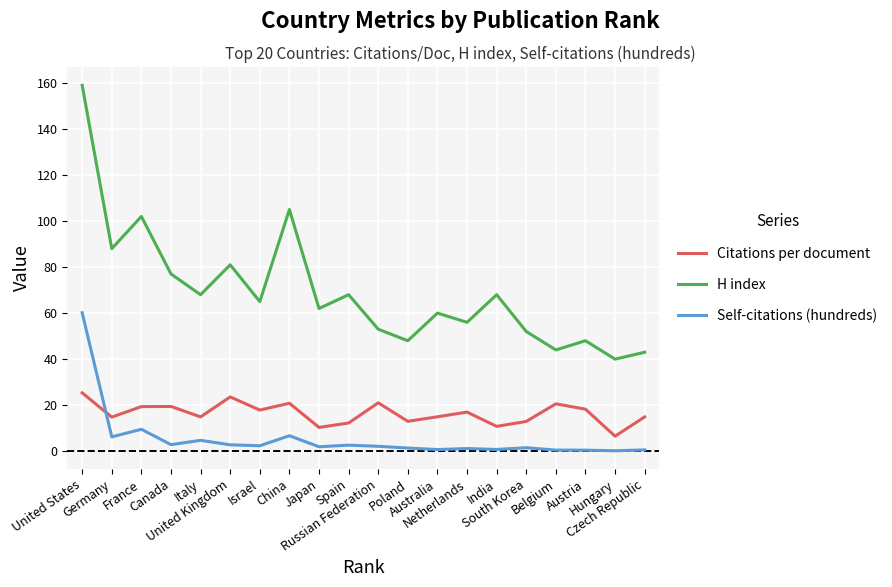

True or false: Citations per document has more than 2 interior local peaks.

True